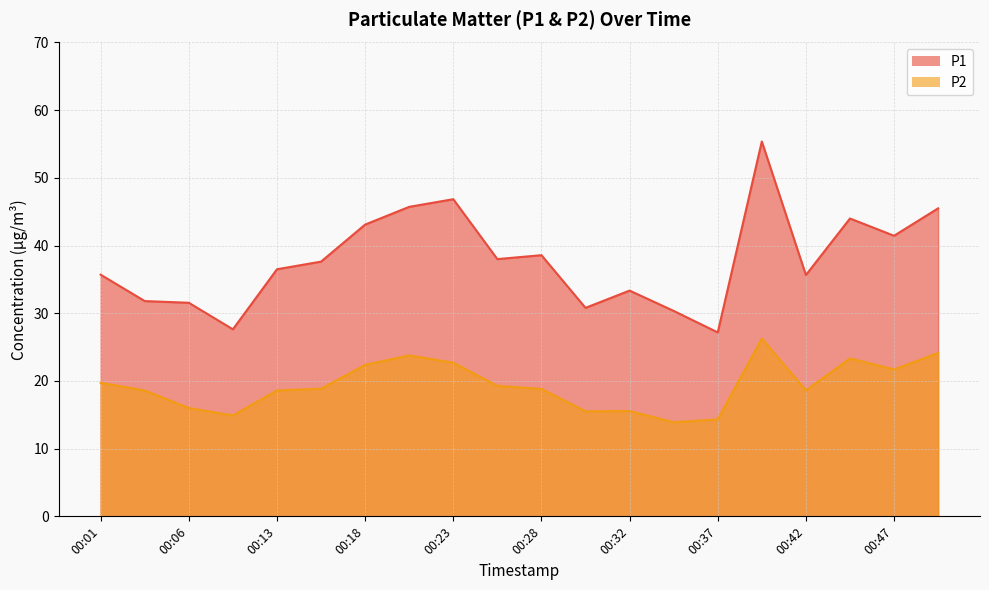

What is the sum of the P1 values at 00:03 and 00:40?

87.2